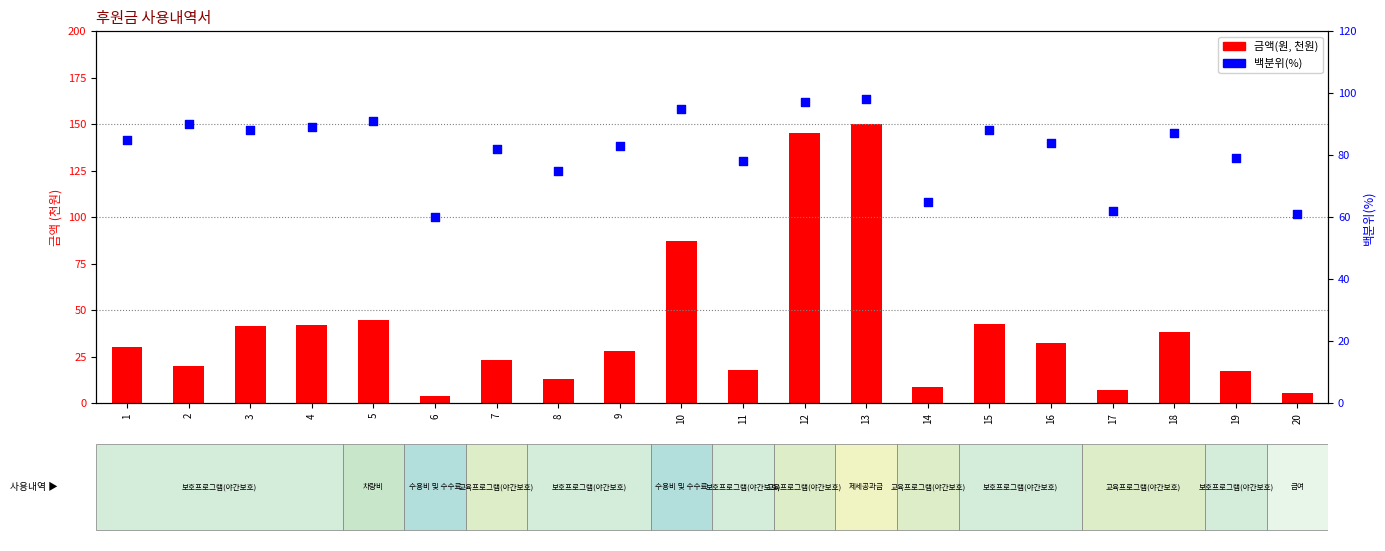

Which series contains the highest Y value?

금액(원, 천원)